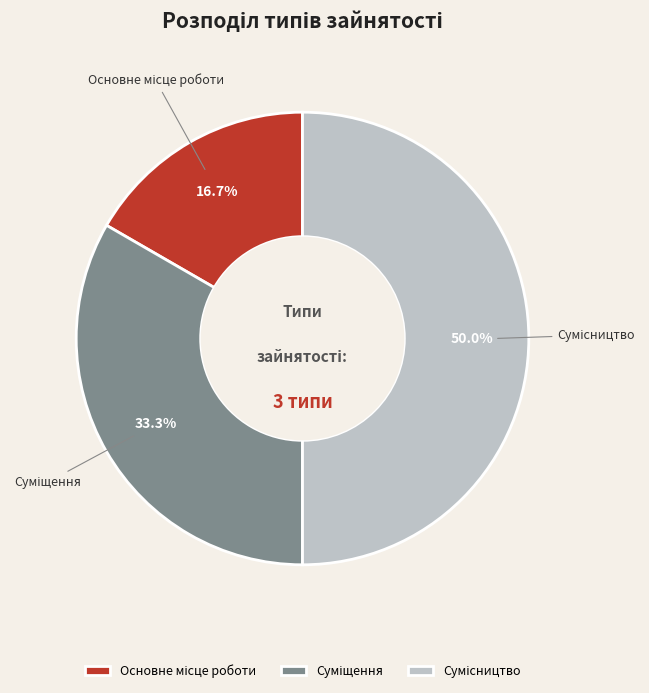

Between Суміщення and Сумісництво, which is larger?

Сумісництво